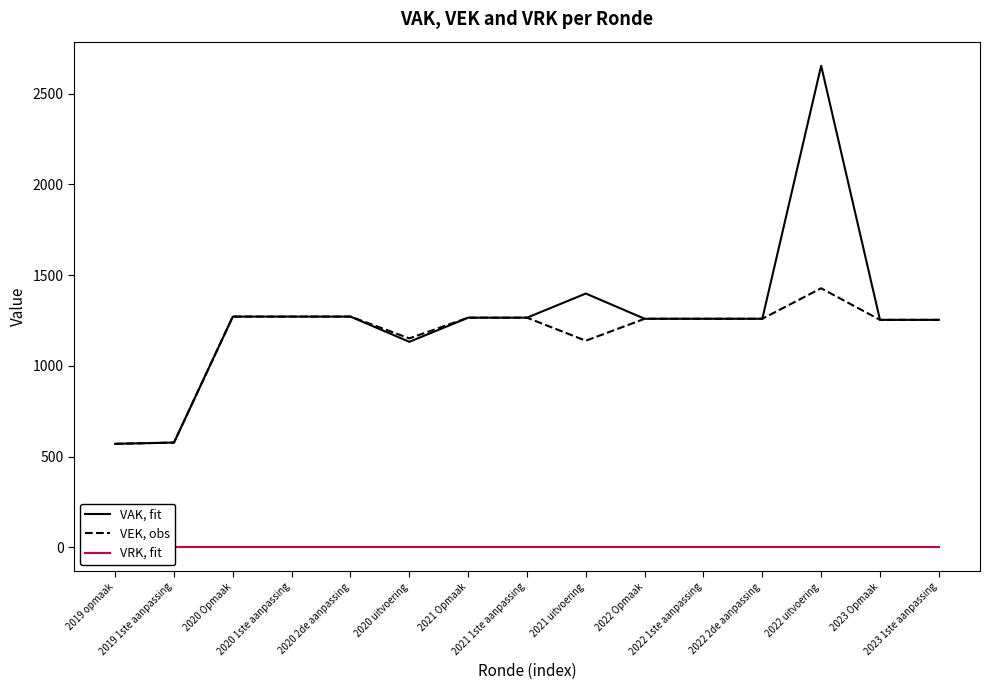

True or false: VRK, fit has more than 2 points higher than both neighbors.

False